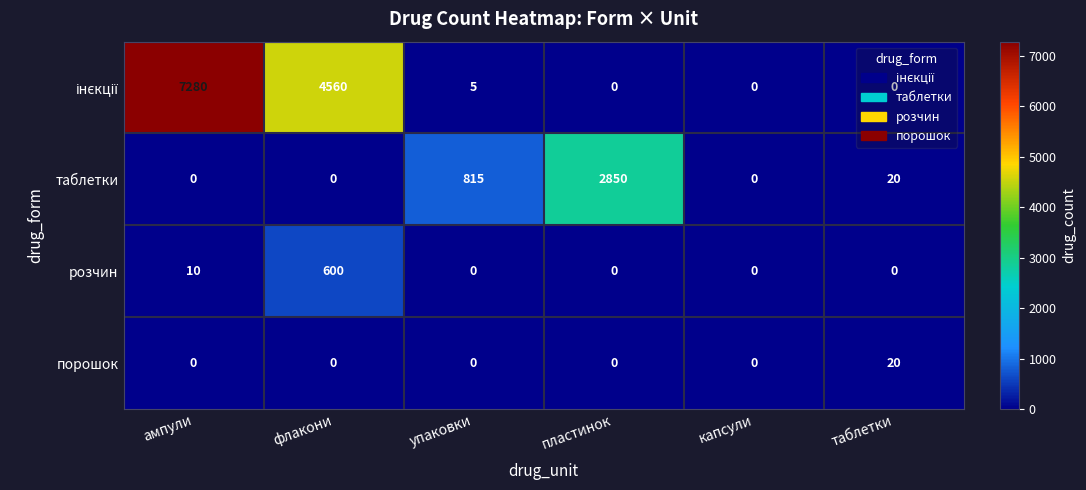

What is the difference between the maximum and second lowest values in the розчин series?

600